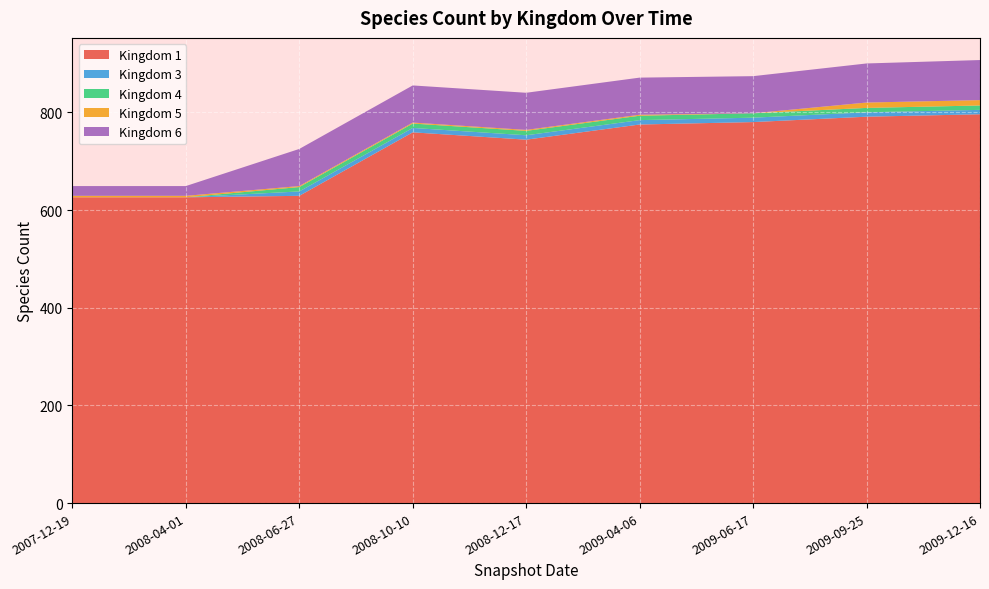

Reading left to right, what are all the values shown in this chart?

1: 2007-12-19=626	2008-04-01=626	2008-06-27=629	2008-10-10=759	2008-12-17=744	2009-04-06=775	2009-06-17=780	2009-09-25=791	2009-12-16=796
3: 2007-12-19=0	2008-04-01=0	2008-06-27=9	2008-10-10=9	2008-12-17=9	2009-04-06=9	2009-06-17=9	2009-09-25=9	2009-12-16=9
4: 2007-12-19=0	2008-04-01=0	2008-06-27=9	2008-10-10=9	2008-12-17=9	2009-04-06=9	2009-06-17=9	2009-09-25=9	2009-12-16=9
5: 2007-12-19=3	2008-04-01=3	2008-06-27=2	2008-10-10=2	2008-12-17=2	2009-04-06=2	2009-06-17=0	2009-09-25=11	2009-12-16=11
6: 2007-12-19=20	2008-04-01=20	2008-06-27=76	2008-10-10=76	2008-12-17=76	2009-04-06=76	2009-06-17=76	2009-09-25=80	2009-12-16=82